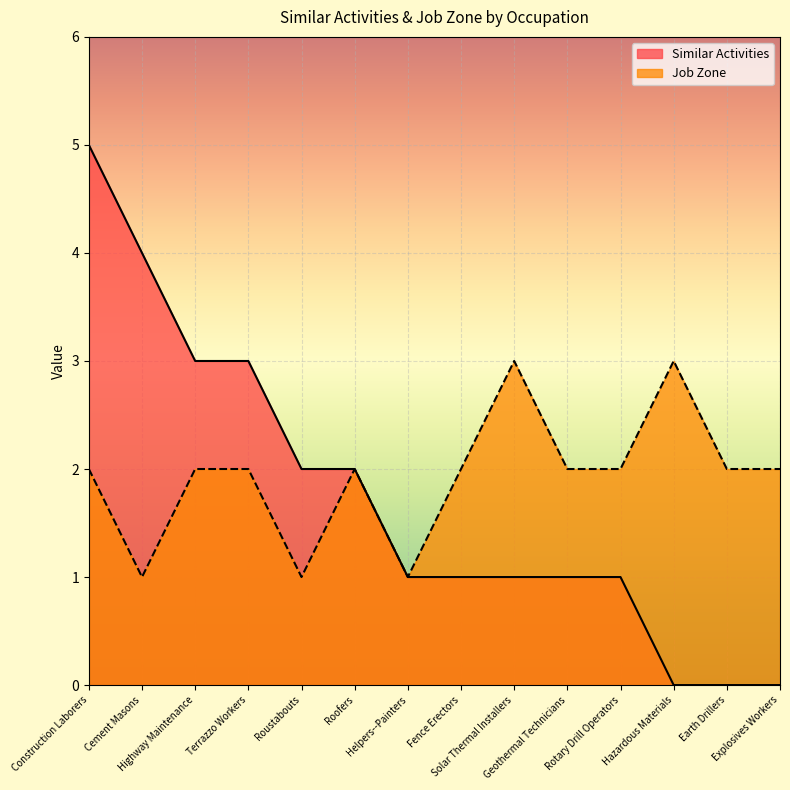

In Job Zone, how many points are higher than both neighbors (excluding endpoints)?

3